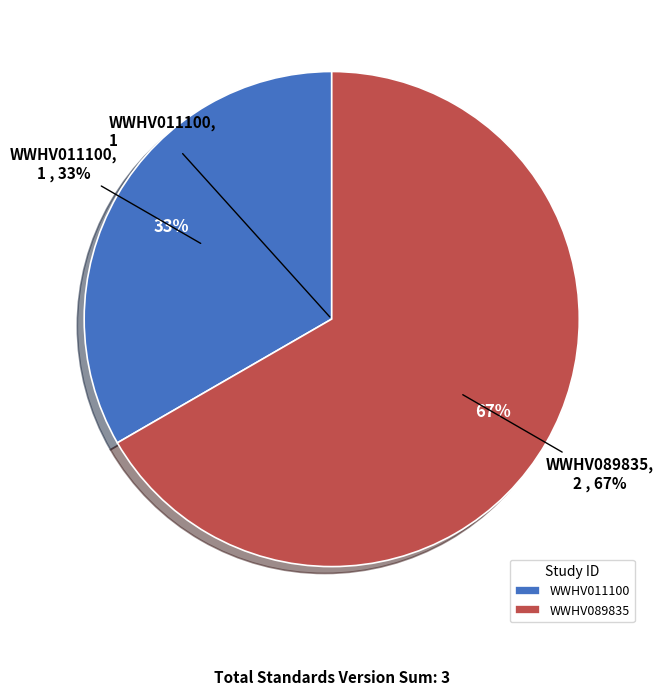

What is the change in value from WWHV011100 to WWHV089835?

+1